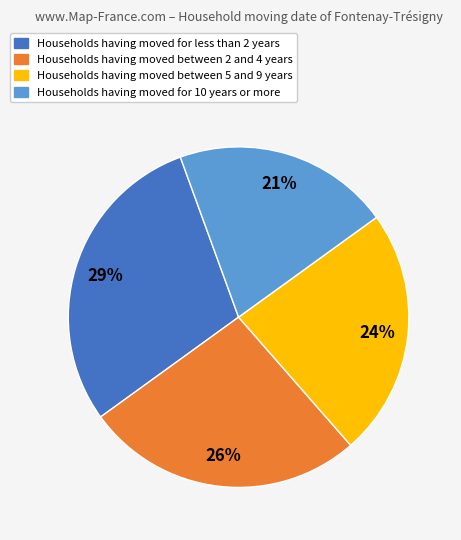

To the nearest percent, what is the average slice percentage?

25%